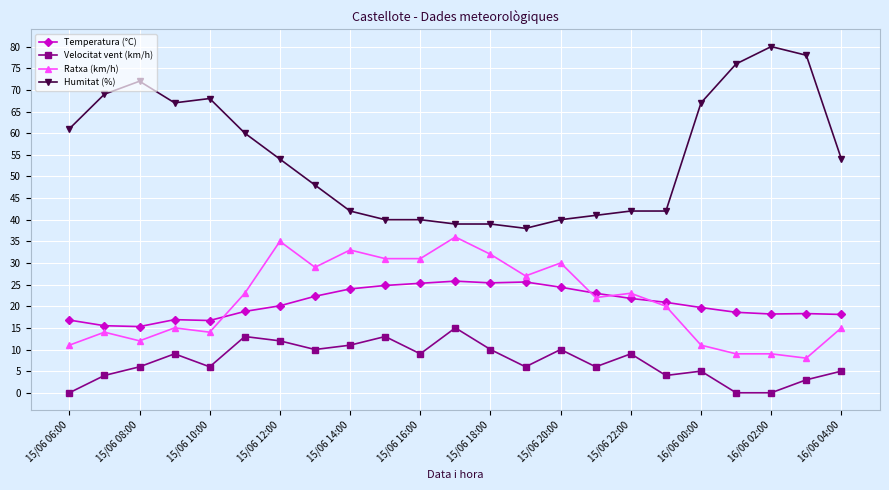

What is the maximum value for Velocitat vent (km/h)?

15.0